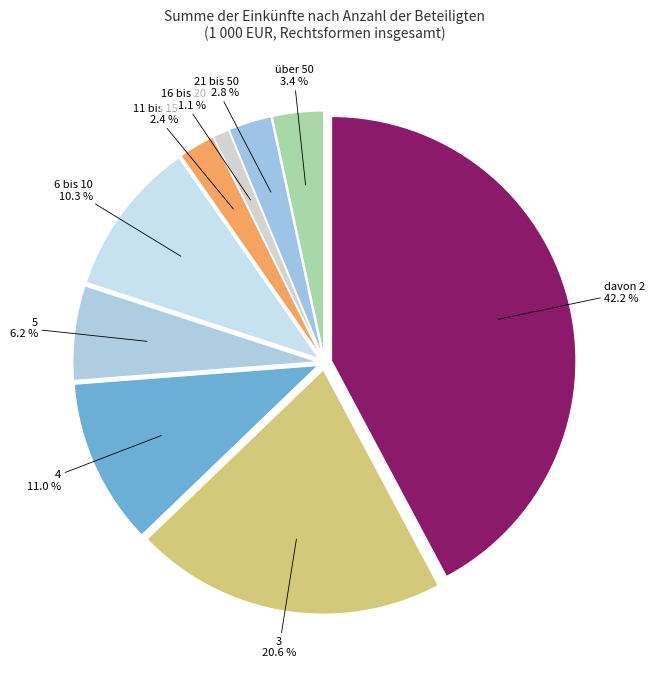

What portion of the pie excludes über 50?

96.6%